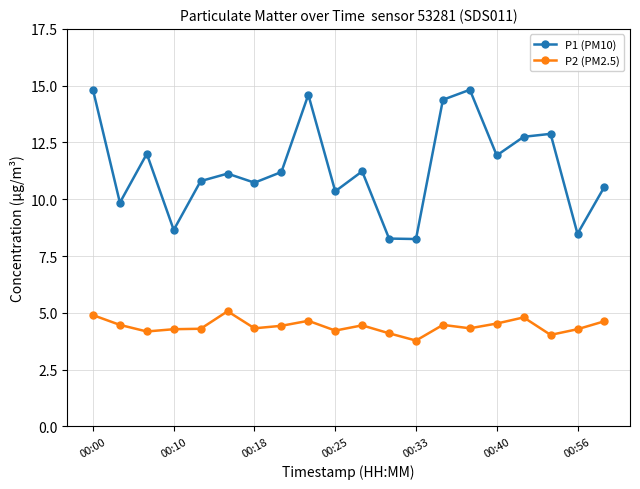

True or false: P1 (PM10) and P2 (PM2.5) intersect in this chart.

False